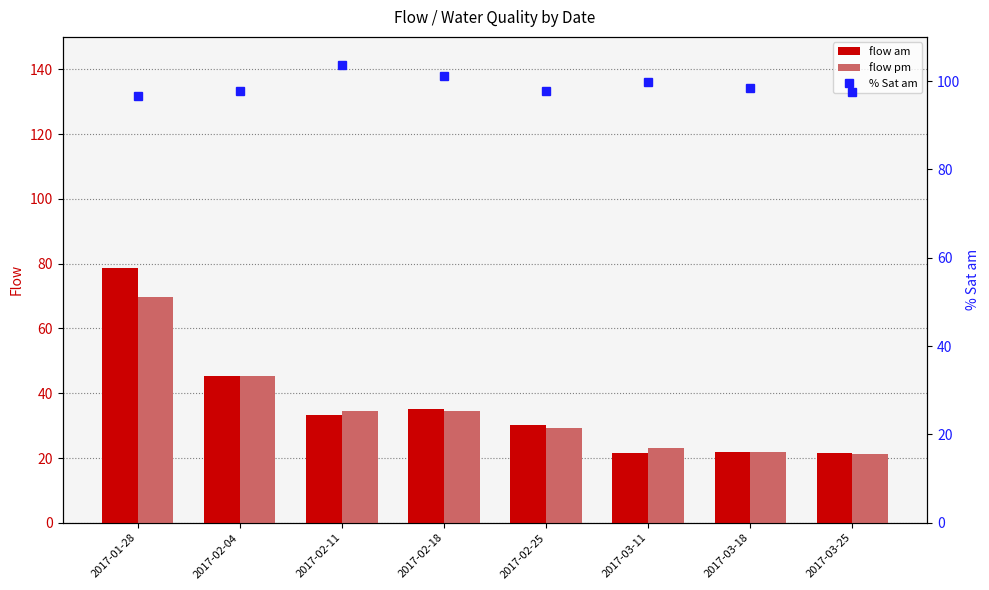

What is the spread (max minus min) of values at 2017-02-18?

66.7